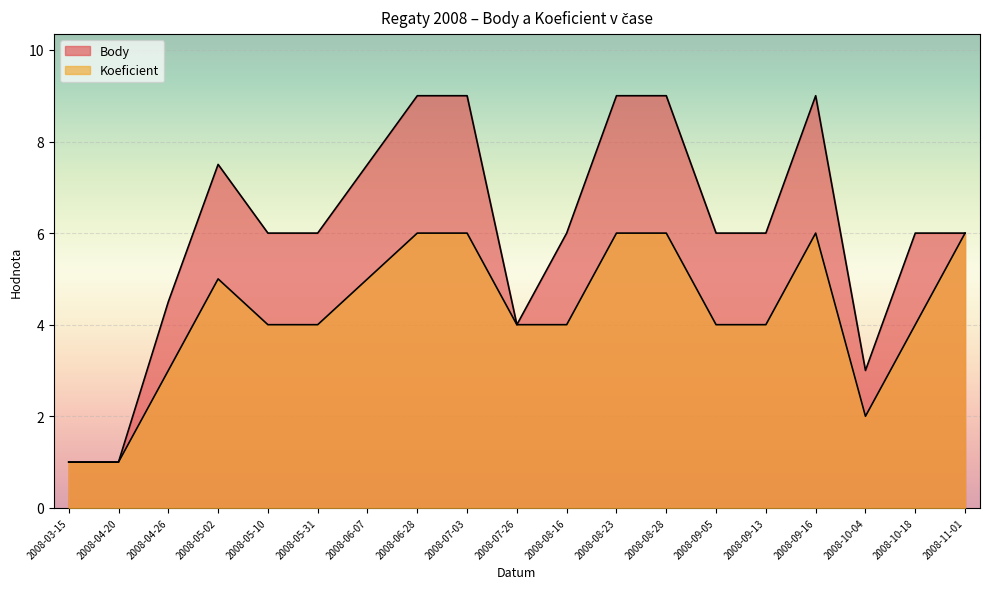

At which label does Body reach its minimum?

2008-03-15